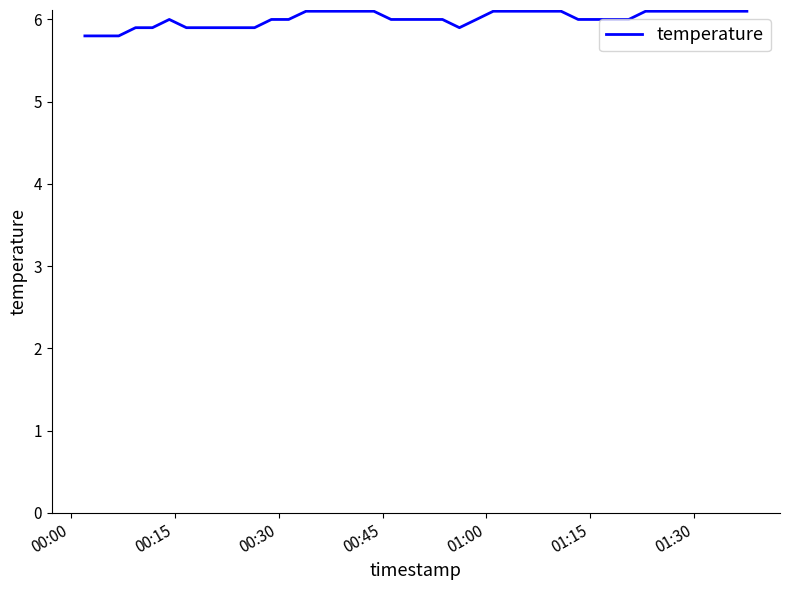

What is the difference between the maximum and minimum values?

0.3